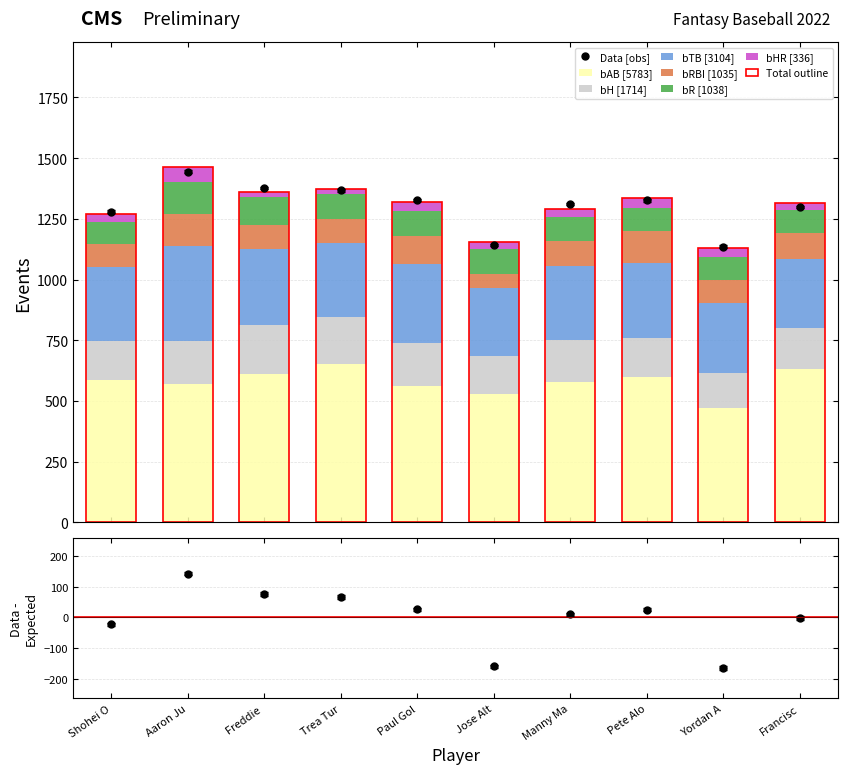

The value of bRBI at Paul Gol is 185. True or false?

False